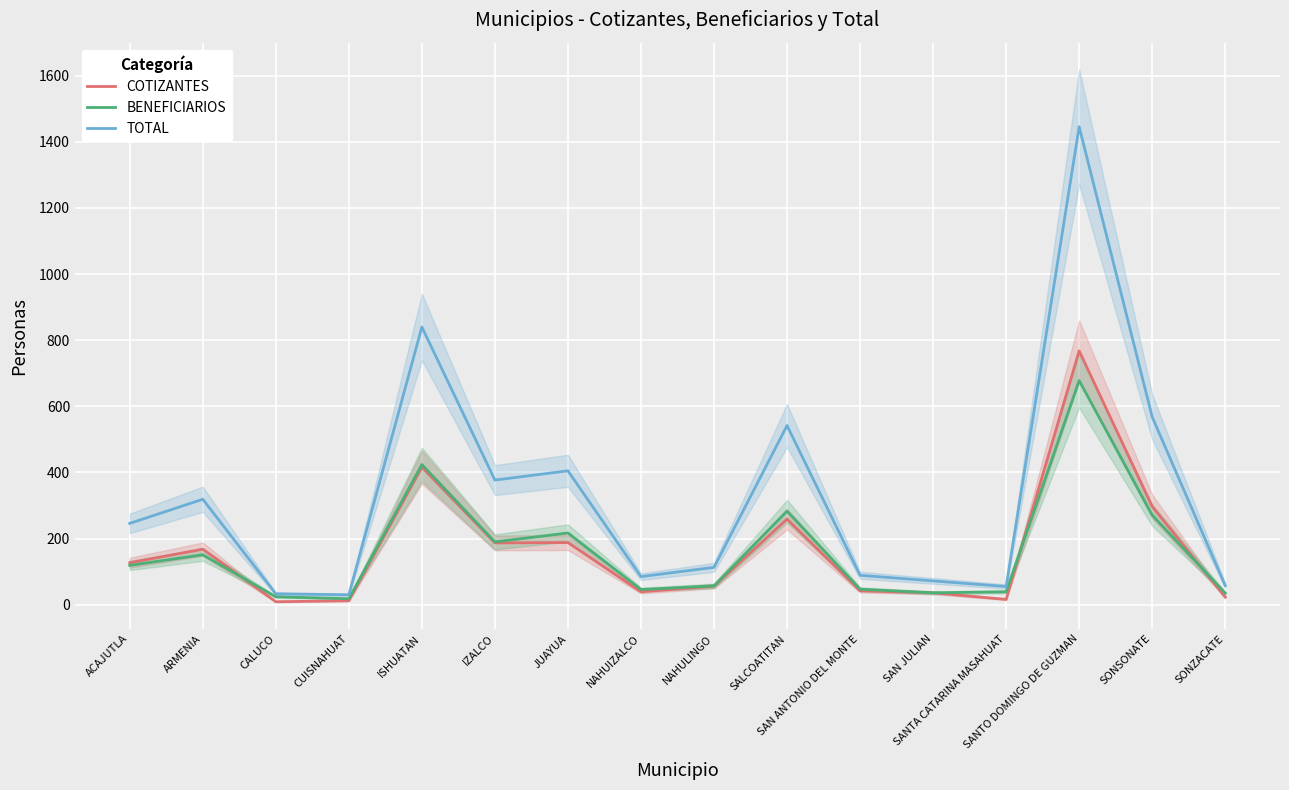

Which category has the lowest value across all series?

CALUCO